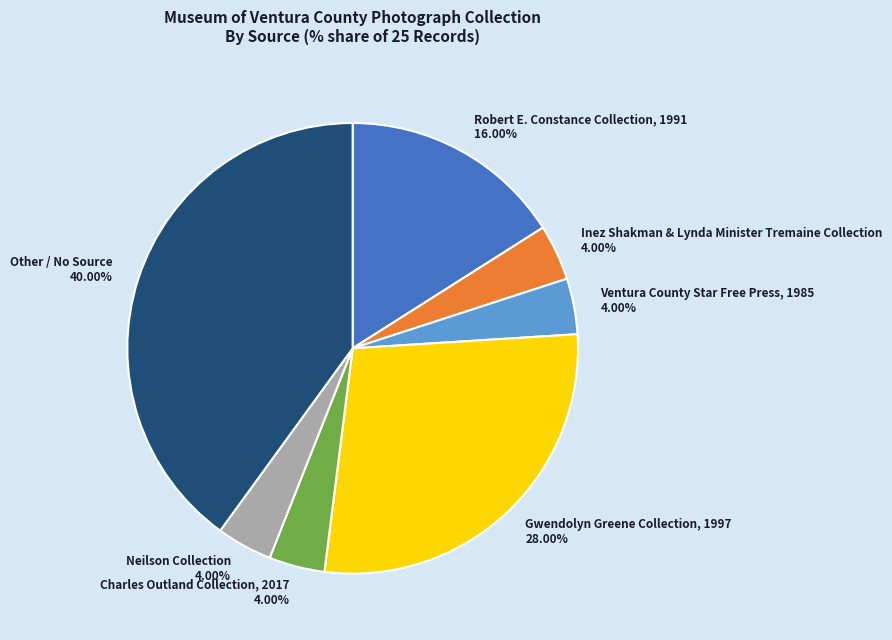

To the nearest percent, what is the combined percentage of Inez Shakman & Lynda Minister Tremaine Collection and Other / No Source?

44%